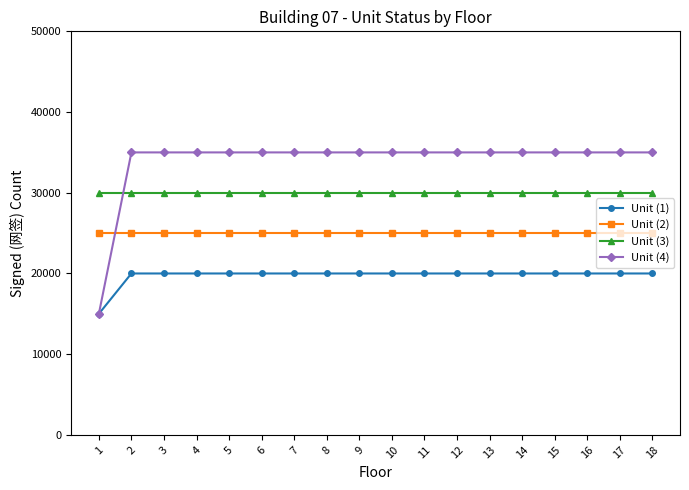

After their last crossing, which series has the higher values: Unit (2) or Unit (4)?

Unit (4)